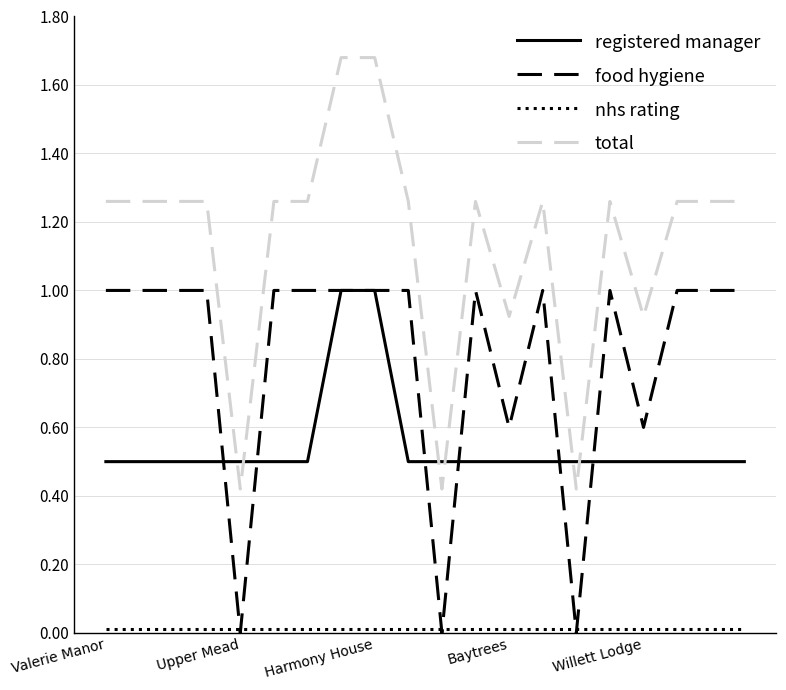

Which series has the largest total across all categories?

total